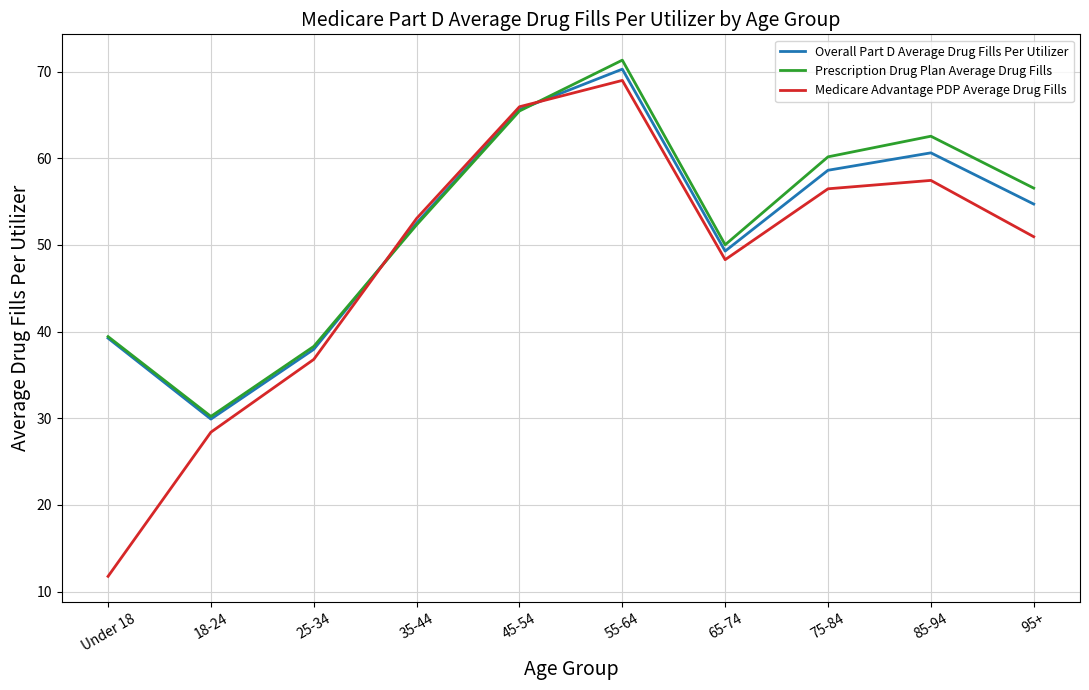

In Prescription Drug Plan Average Drug Fills, how many points are lower than both neighbors (excluding endpoints)?

2